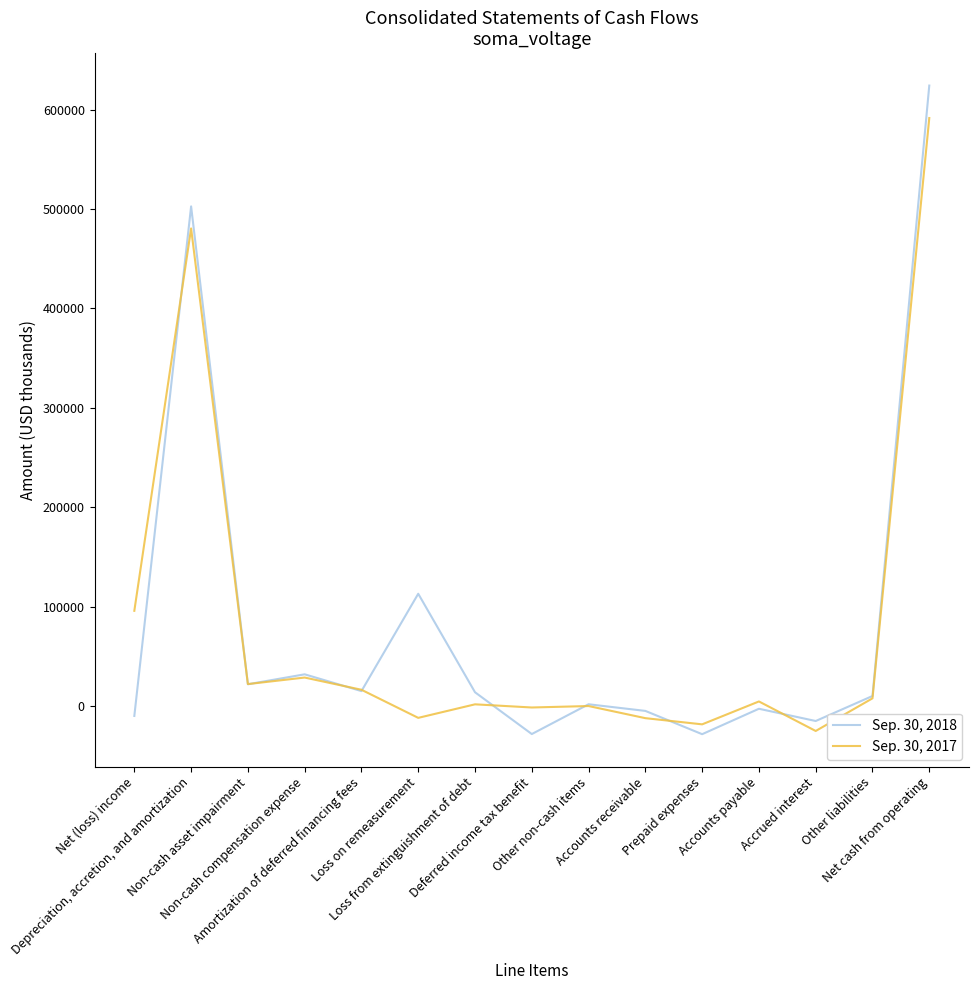

What position from the right is Non-cash asset impairment?

13